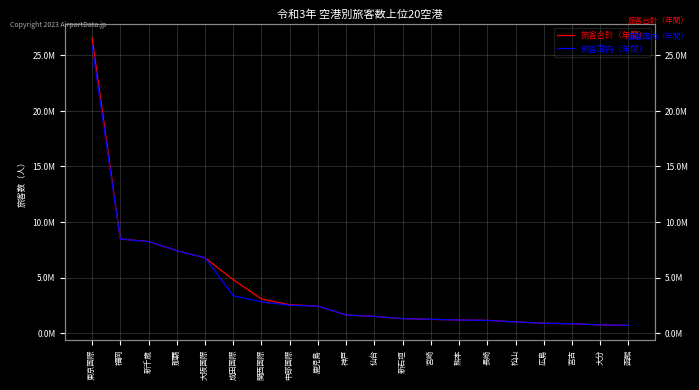

What is the value of the 旅客国内（年間） point at the 17th from the left?

882590